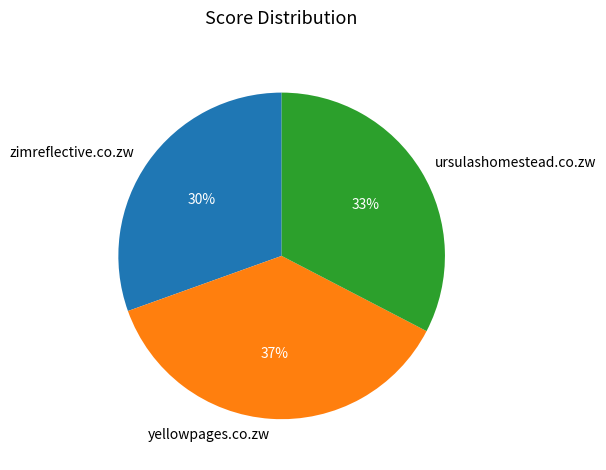

How many slices are in this pie chart?

3